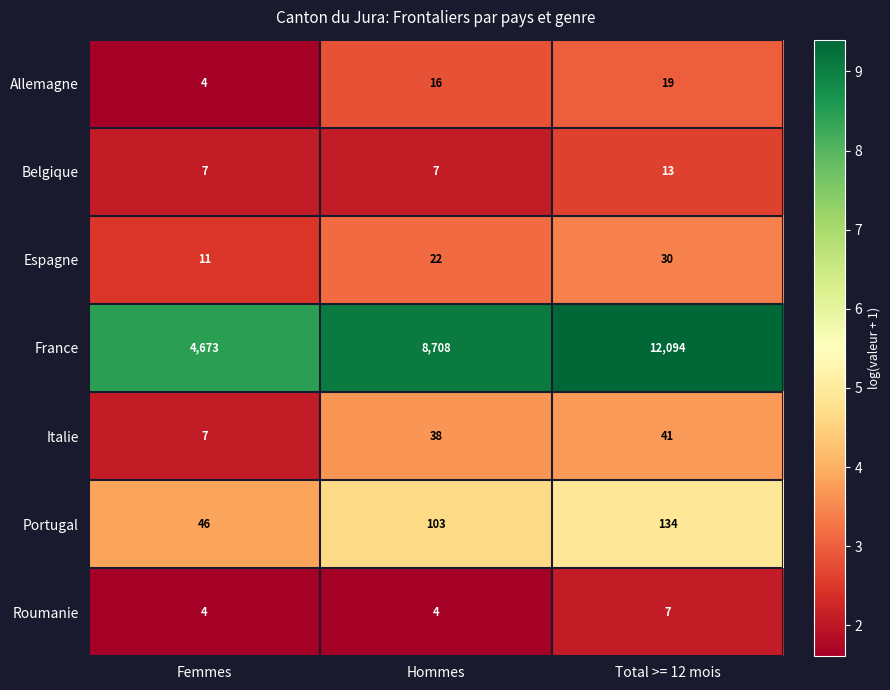

How many France values are between 4673 and 12094?

3